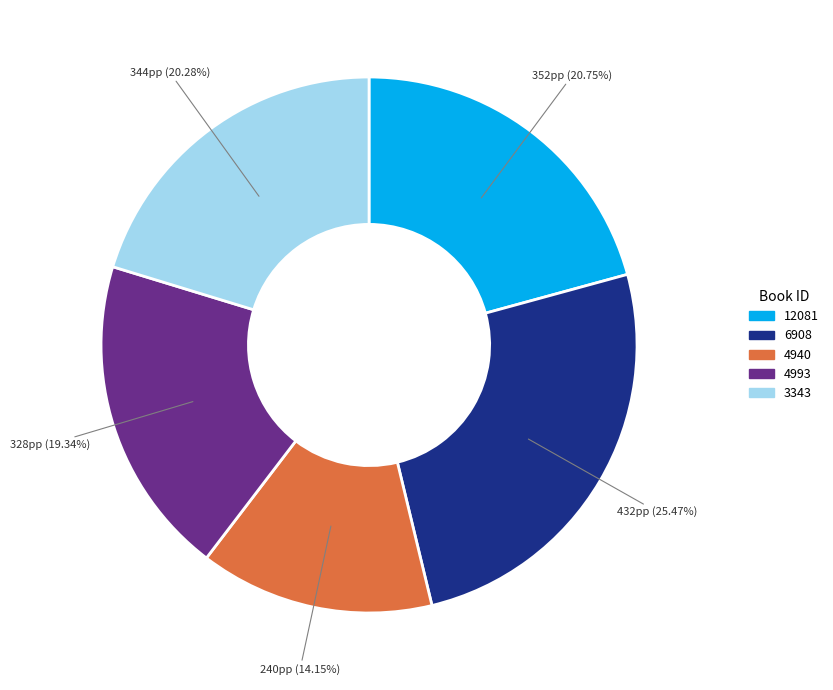

What portion of the pie excludes 4940?

85.8%